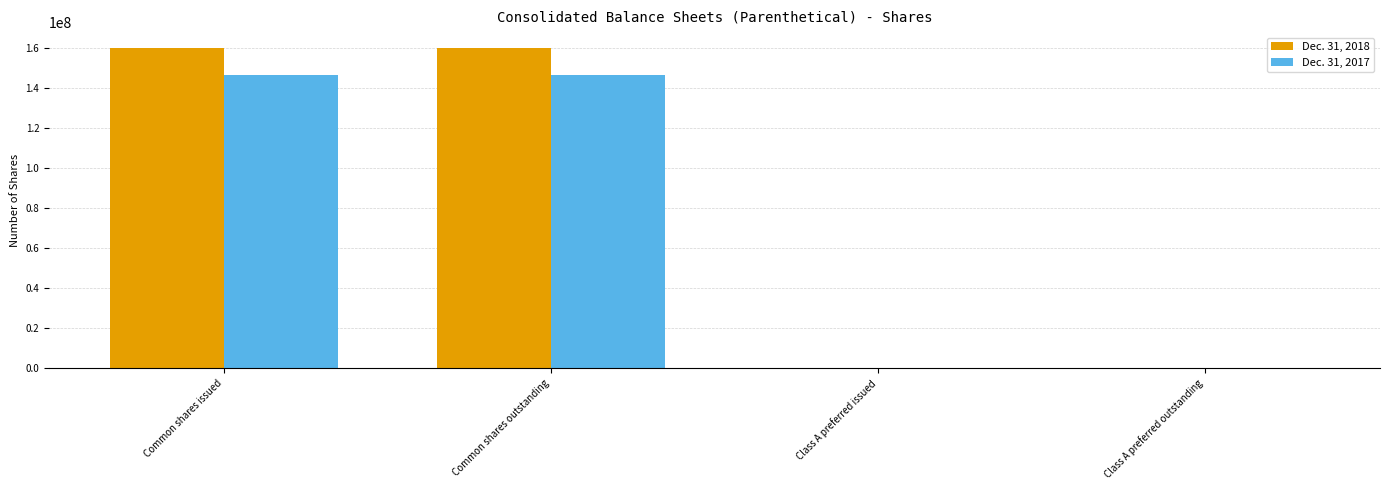

Reading right to left, transcribe all the data shown in this chart.

Dec. 31, 2018: 0	0	159729403	159729403
Dec. 31, 2017: 0	0	146531933	146531933